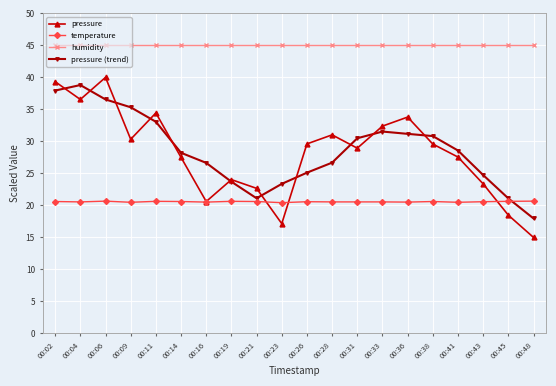

At which category does pressure reach its first local peak?

00:06